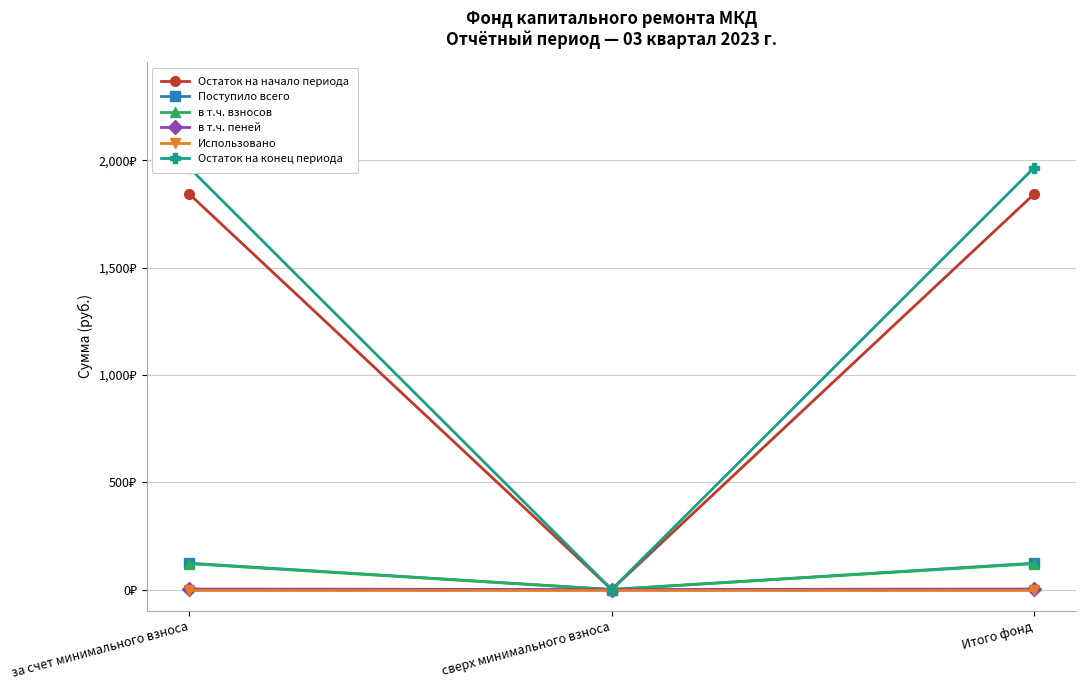

Between сверх минимального взноса and Итого фонд, which is larger?

Итого фонд